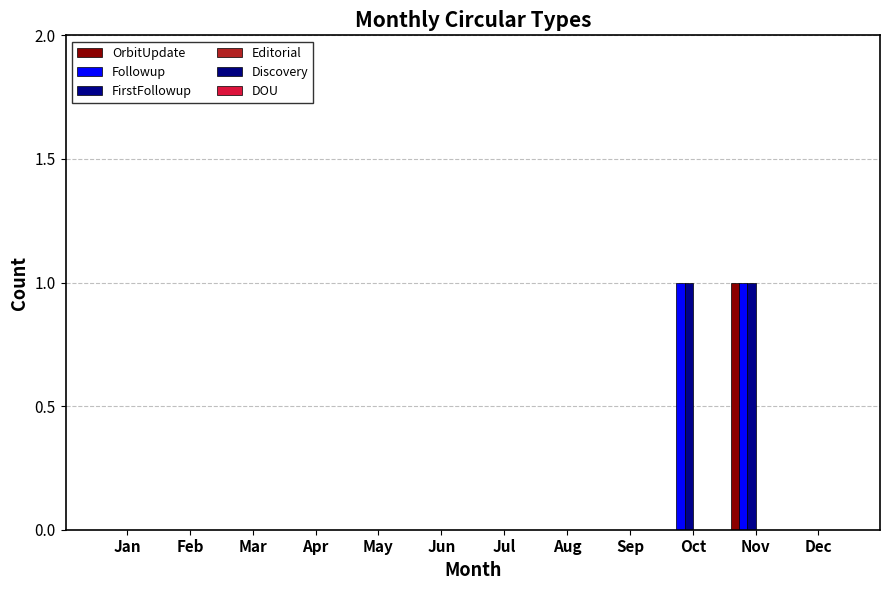

Which series changed the most between Jan and Feb?

OrbitUpdate